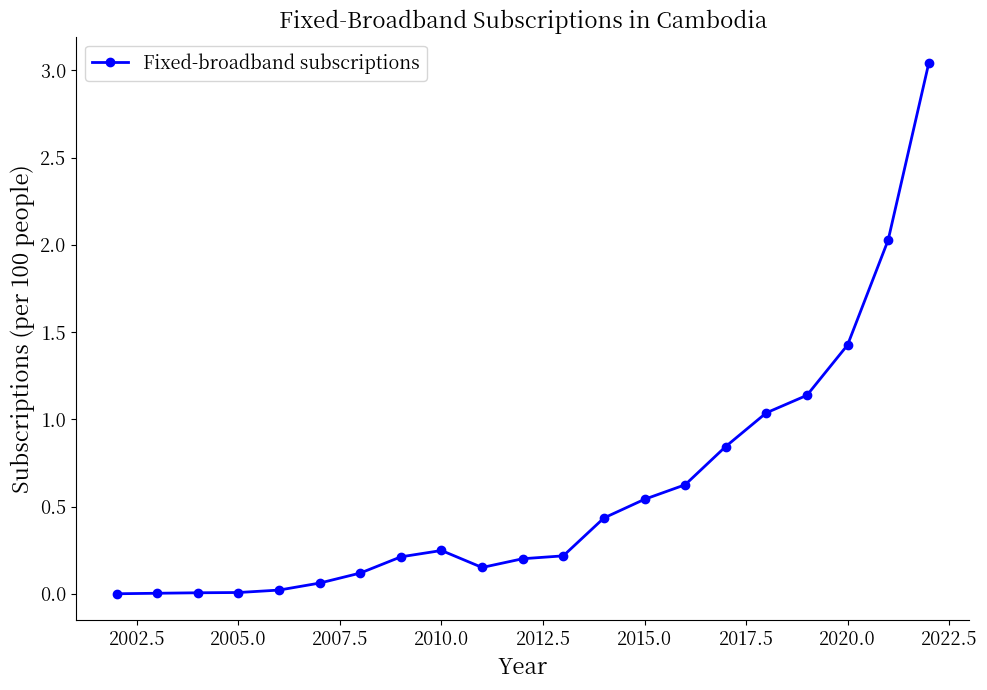

True or false: there are more than 0 points higher than both neighbors.

True